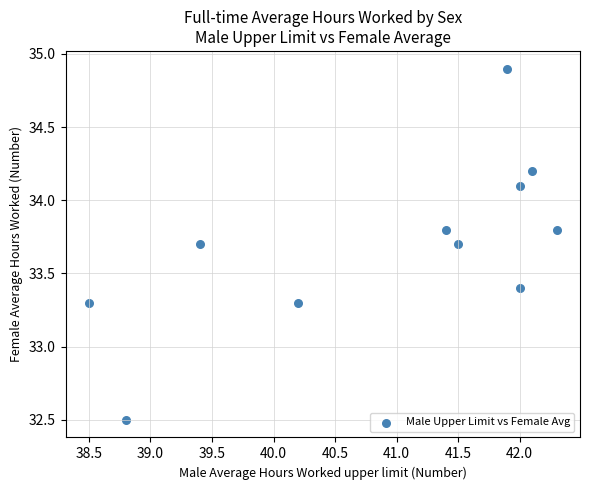

What is the average X value?

40.9